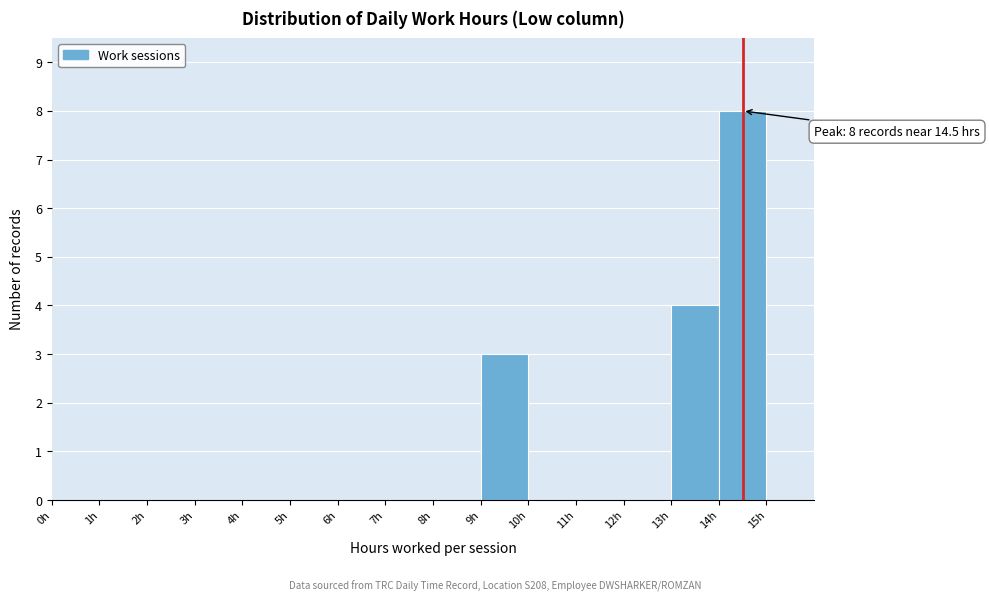

Over which range of the x-axis is the bar tallest?

14 to 15